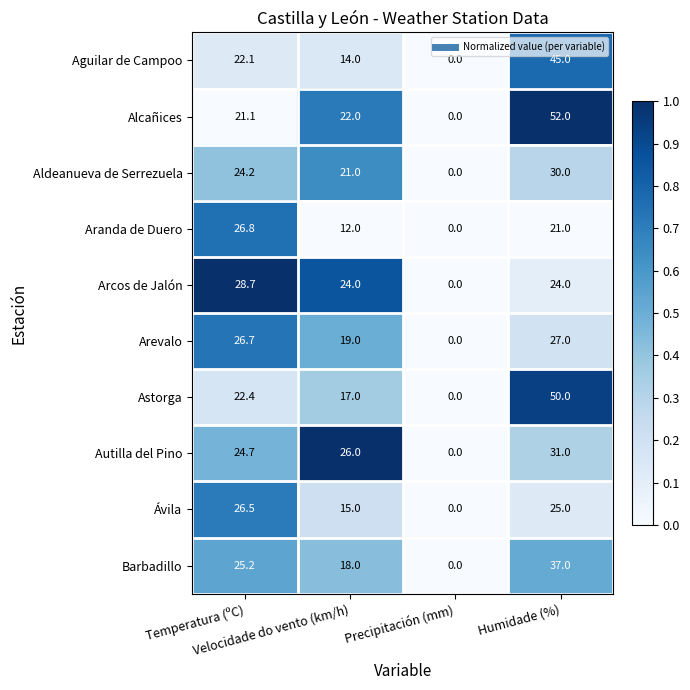

Rank the series at Velocidade do vento (km/h) from highest to lowest value.

Autilla del Pino, Arcos de Jalón, Alcañices, Aldeanueva de Serrezuela, Arevalo, Barbadillo, Astorga, Ávila, Aguilar de Campoo, Aranda de Duero